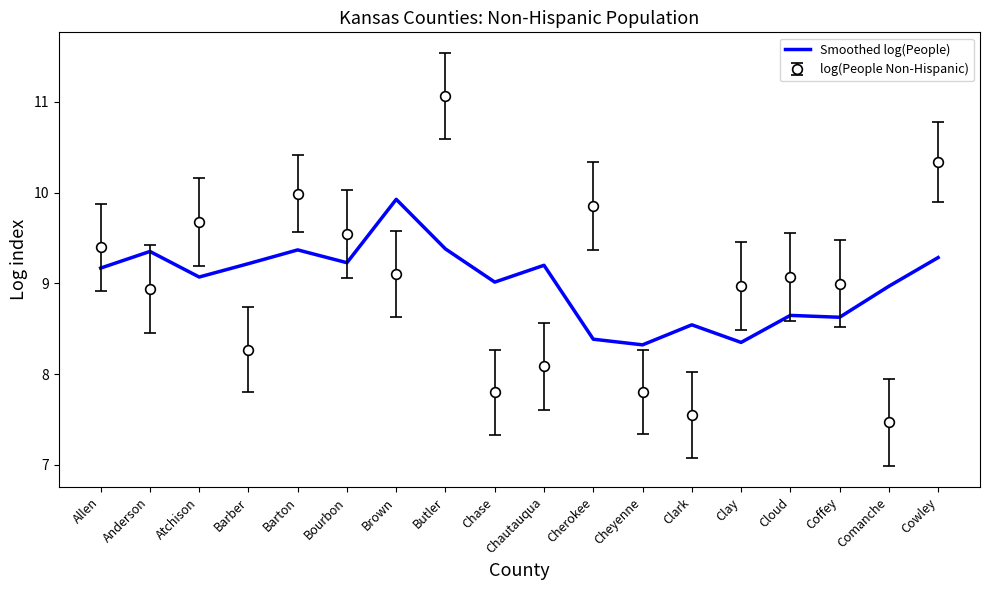

At Anderson, list the series in order from largest to smallest.

Smoothed log(People), log(People Non-Hispanic)